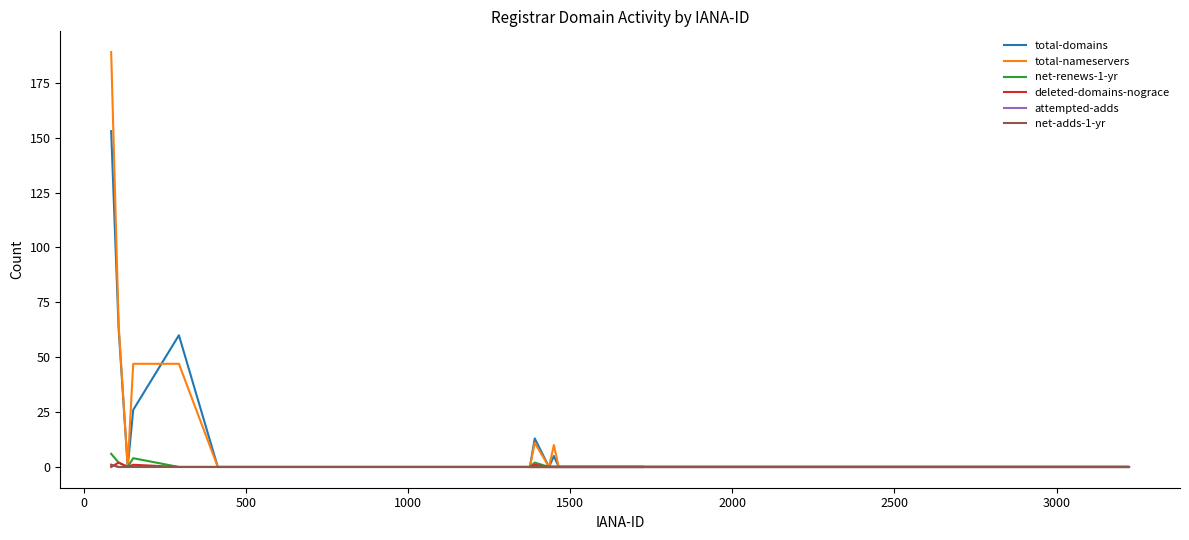

True or false: net-adds-1-yr and net-renews-1-yr cross at least once.

False